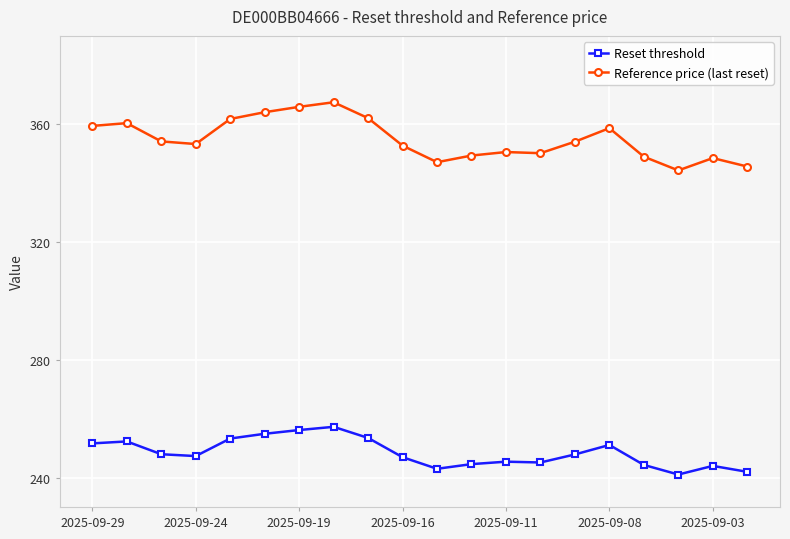

True or false: Reference price (last reset) has more than 2 points higher than both neighbors.

True